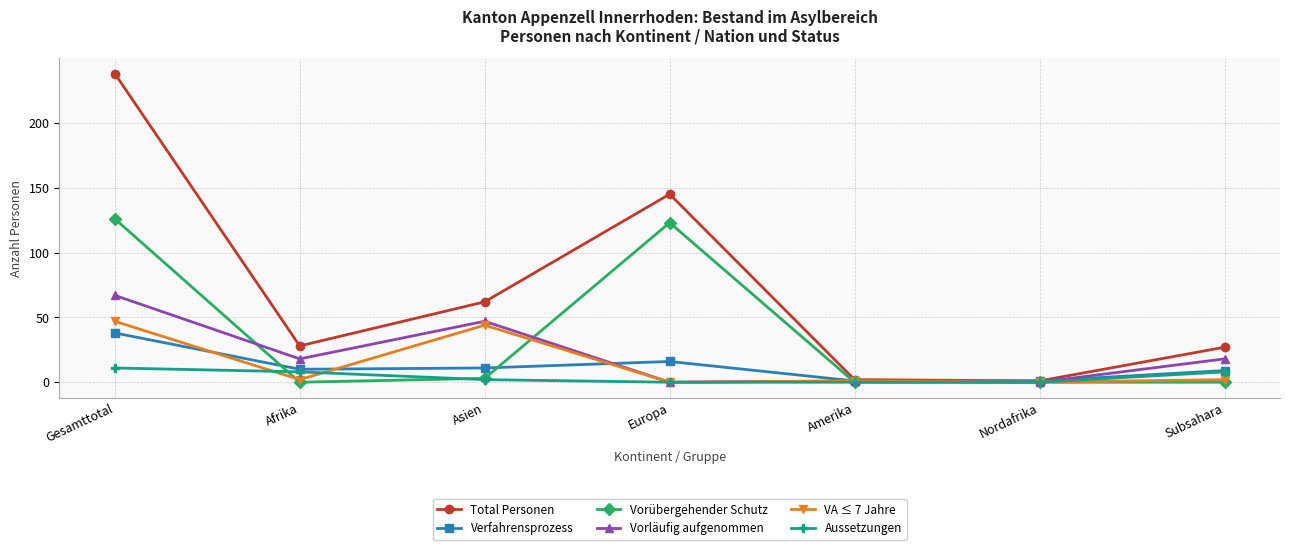

Is it true that Vorübergehender Schutz equals 0 at Amerika?

True